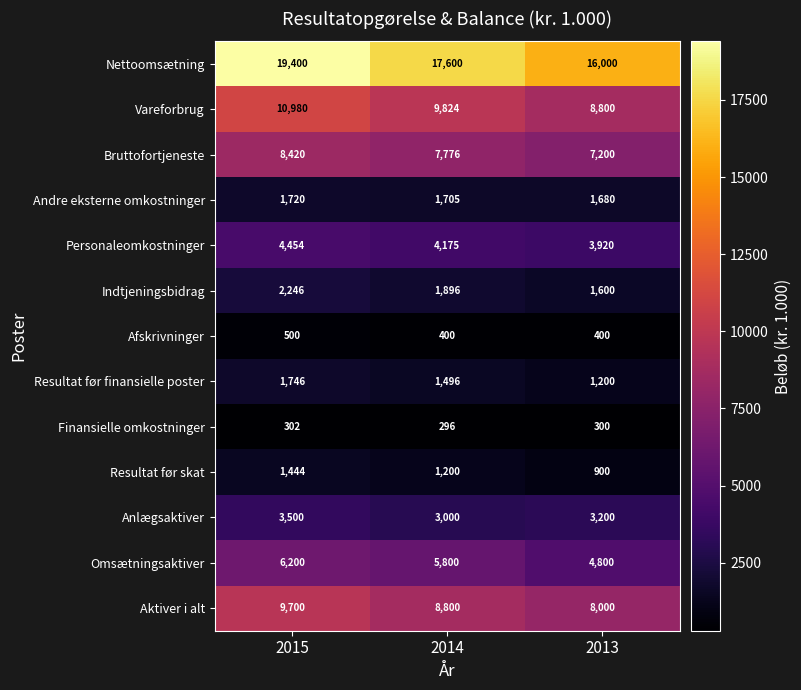

At which category does the chart reach its peak across all series?

2015